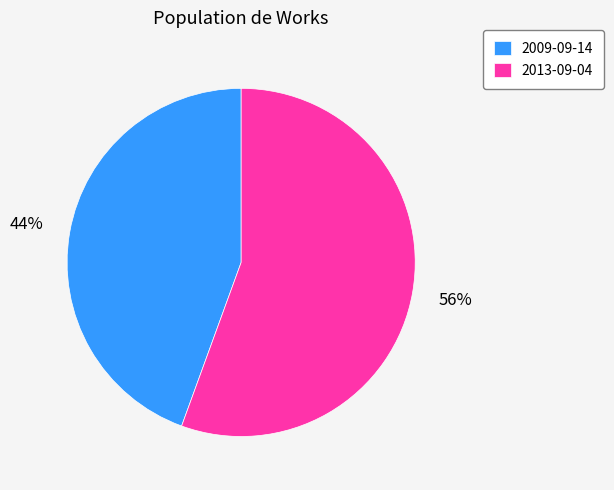

What is the ratio of the value at 2009-09-14 to the value at 2013-09-04?

0.8